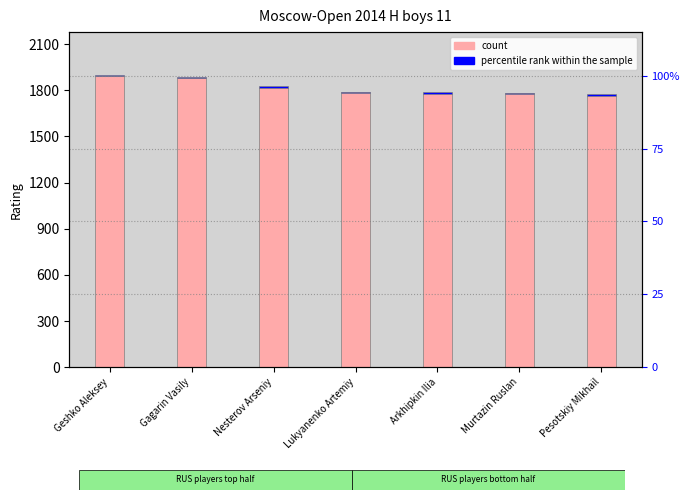

Rank the categories by percentile rank within the sample value from highest to lowest.

Geshko Aleksey, Gagarin Vasily, Nesterov Arseniy, Lukyanenko Artemiy, Arkhipkin Ilia, Murtazin Ruslan, Pesotskiy Mikhail